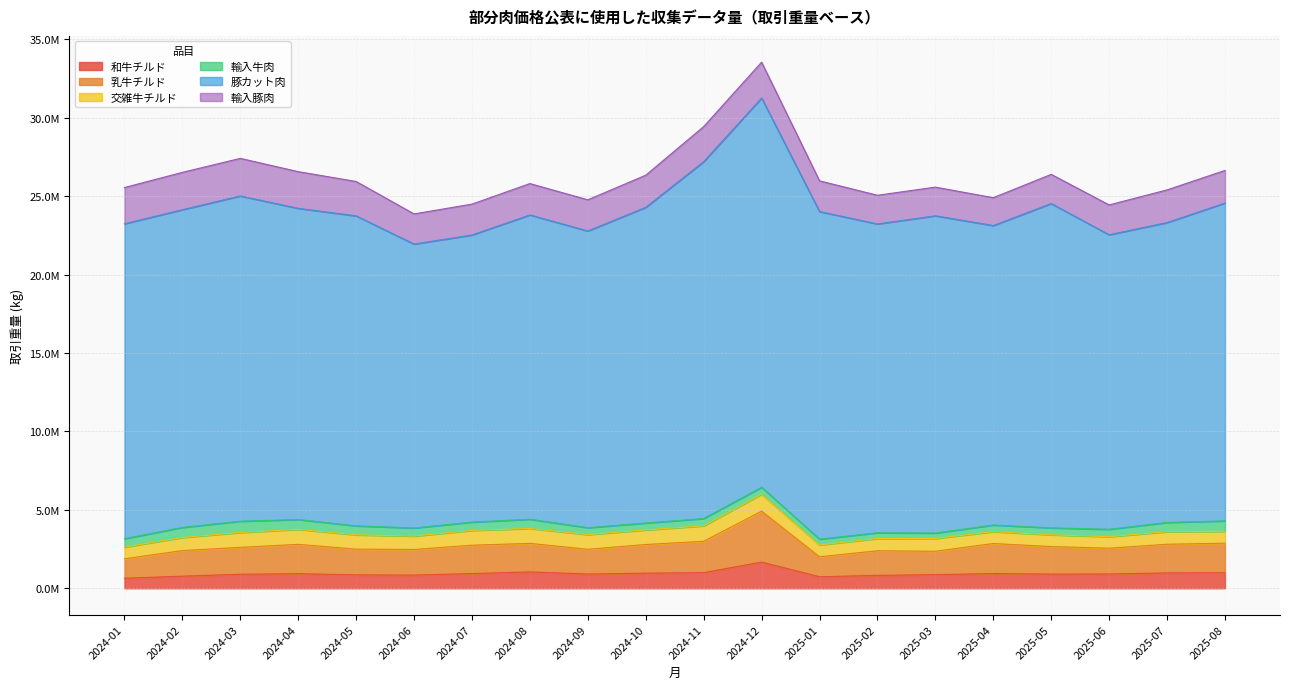

How many values in the 豚カット肉 series exceed 20079934?

9